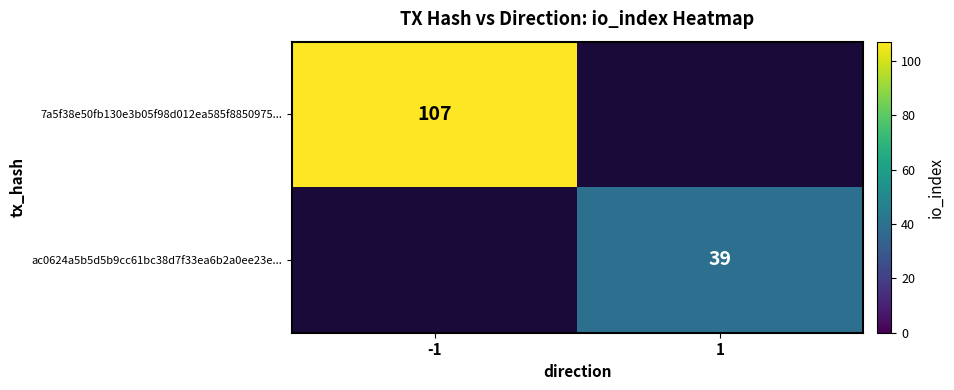

Is it true that ac0624a5b5d5b9cc61bc38d7f33ea6b2a0ee23e... equals 39 at 1?

True